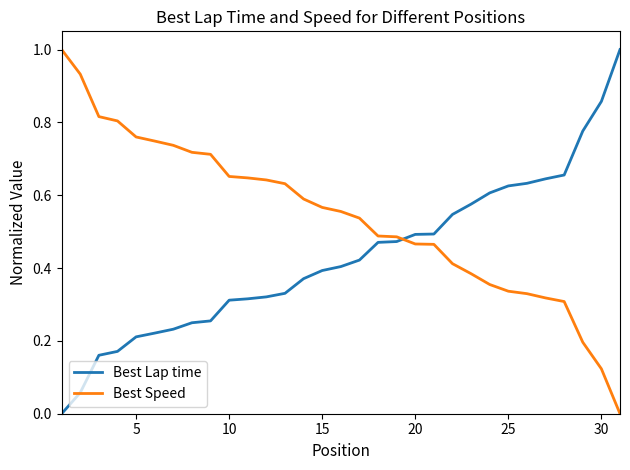

What is the maximum value shown in the chart?

1.0